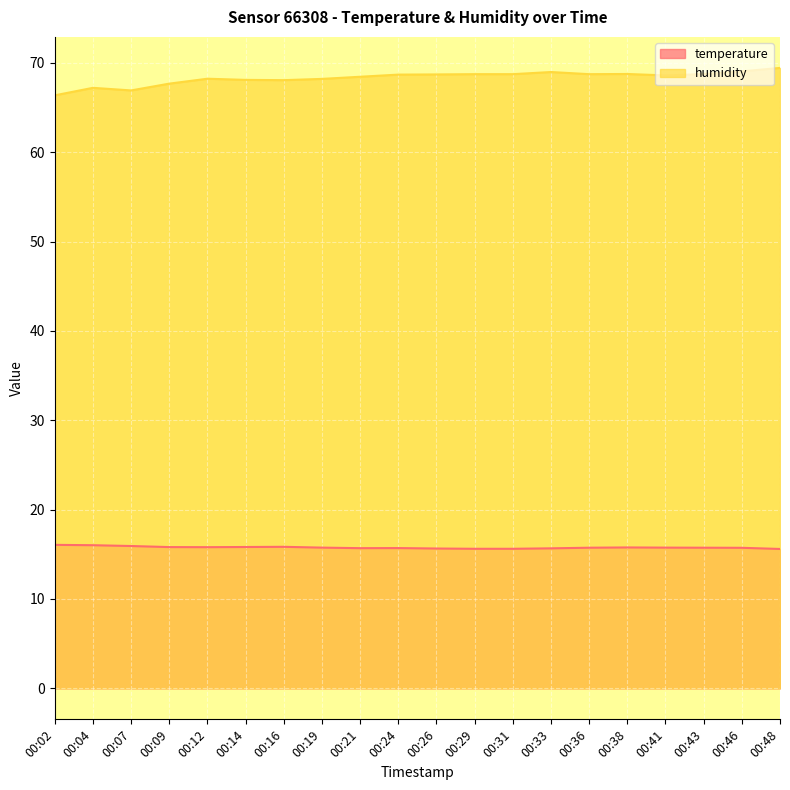

How many lines are shown in the chart?

2